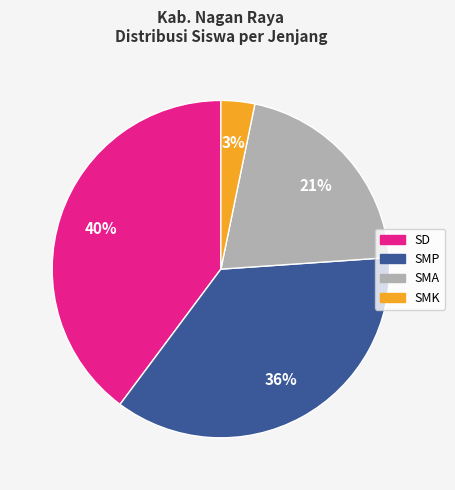

Count the number of slices in the pie.

4